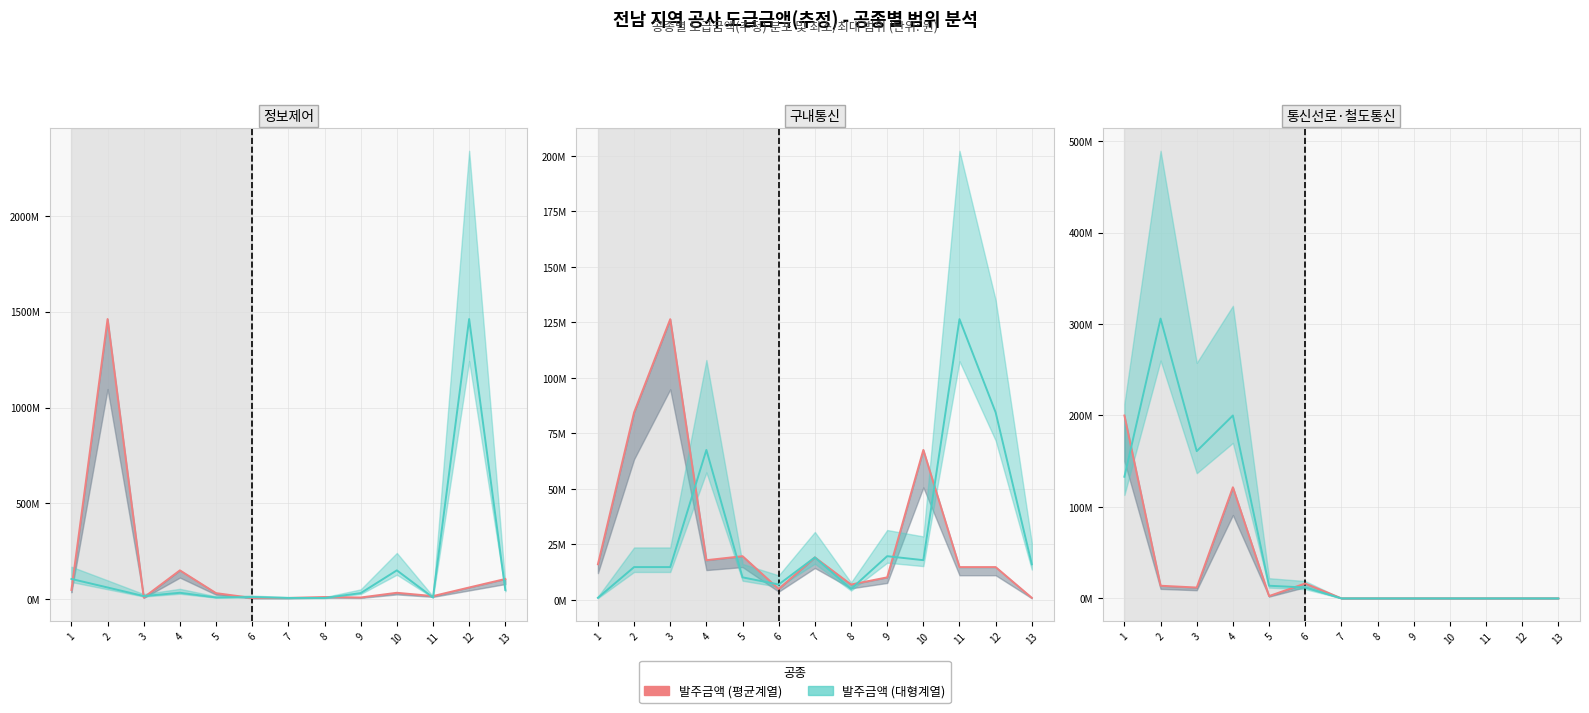

The 발주금액 (평균계열) series shows 0 at 8. True or false?

True